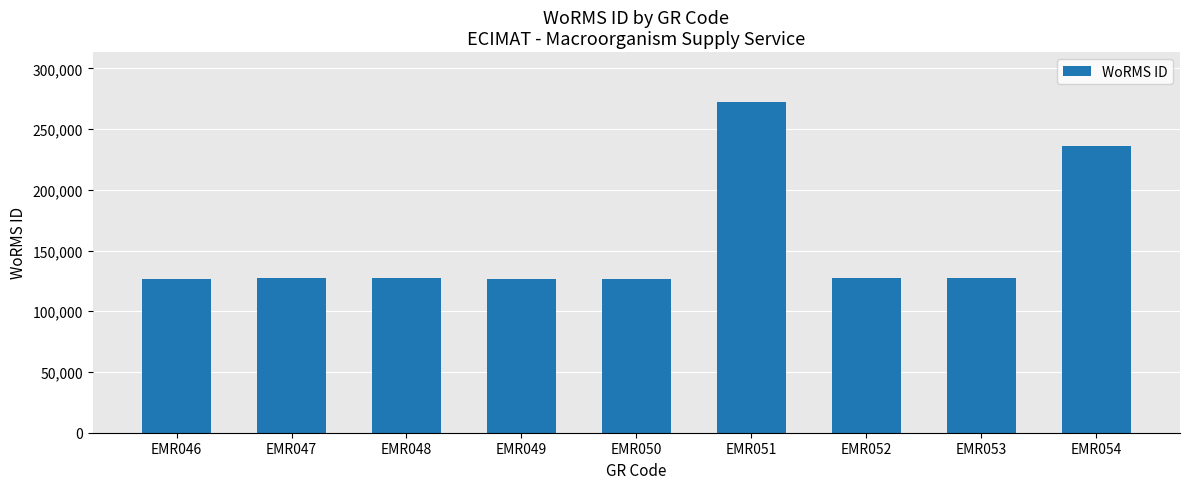

What is the sum of all values?

1397796